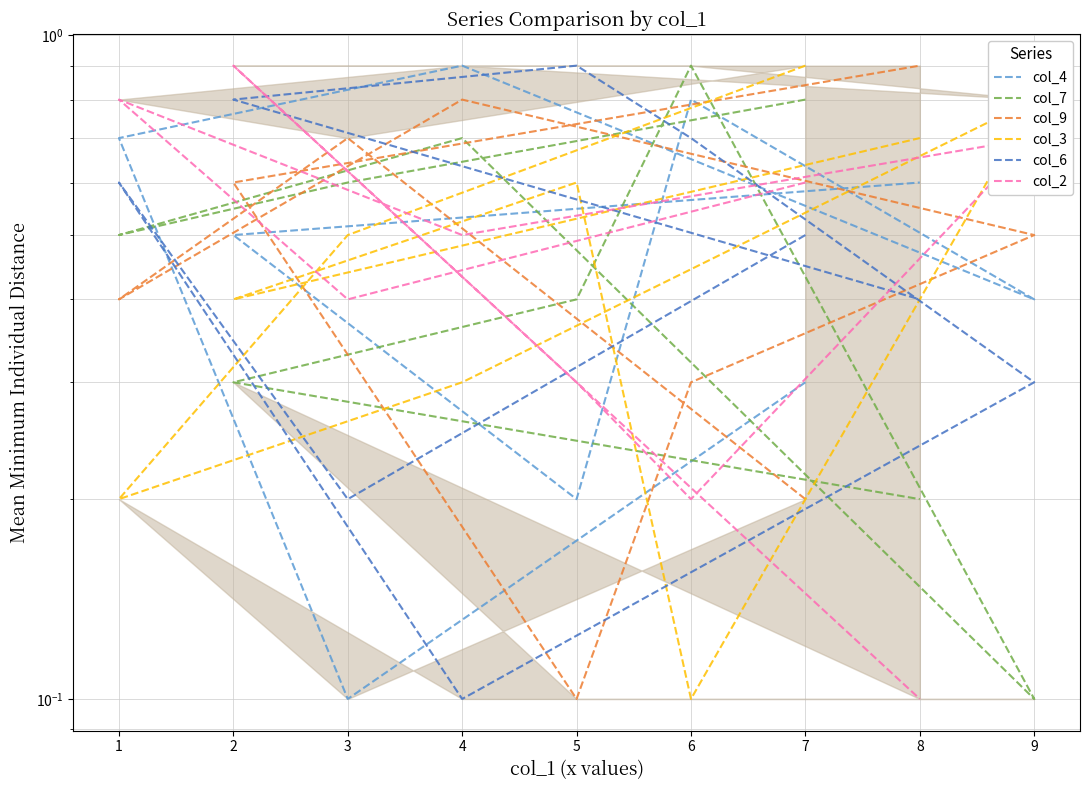

At which category does col_6 reach its first local valley?

3